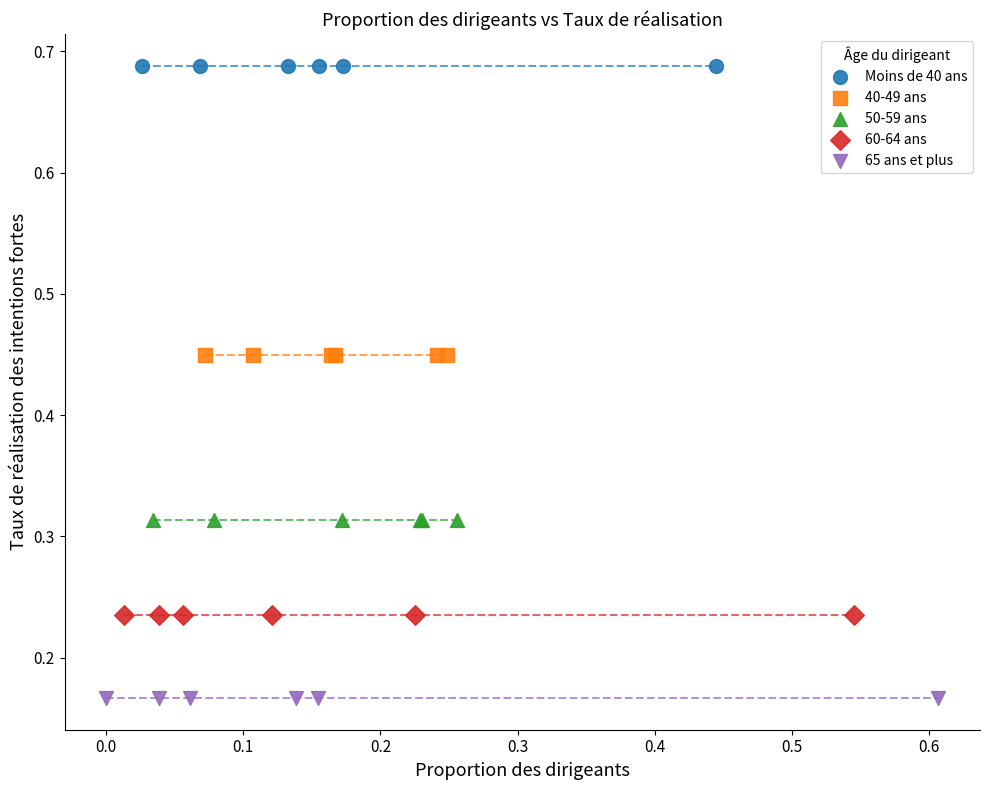

Which series contains the lowest Y value?

65 ans et plus